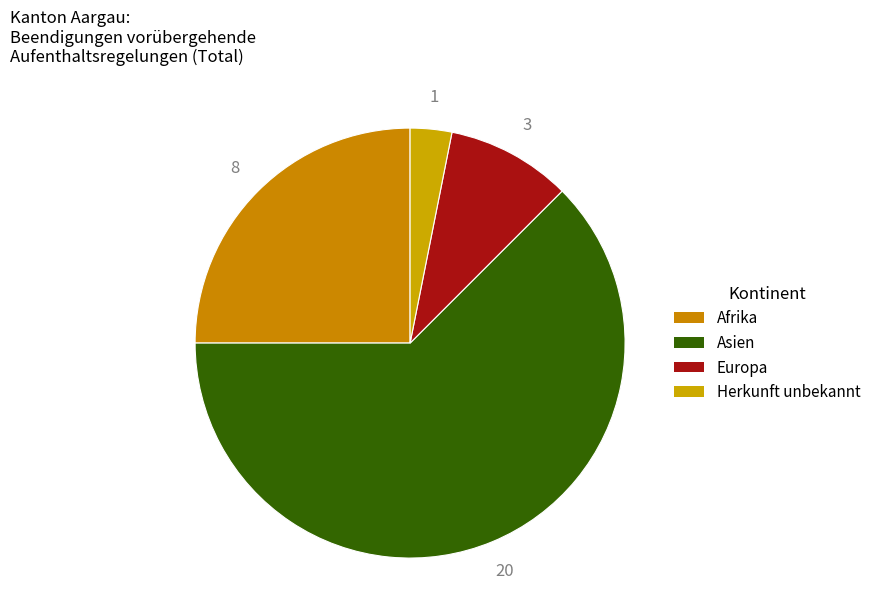

How many slices are in this pie chart?

4